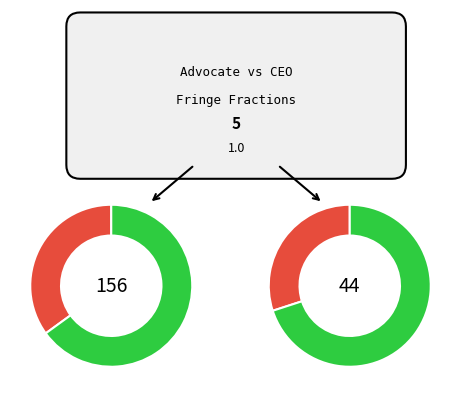

Does any single category account for the majority?

Yes